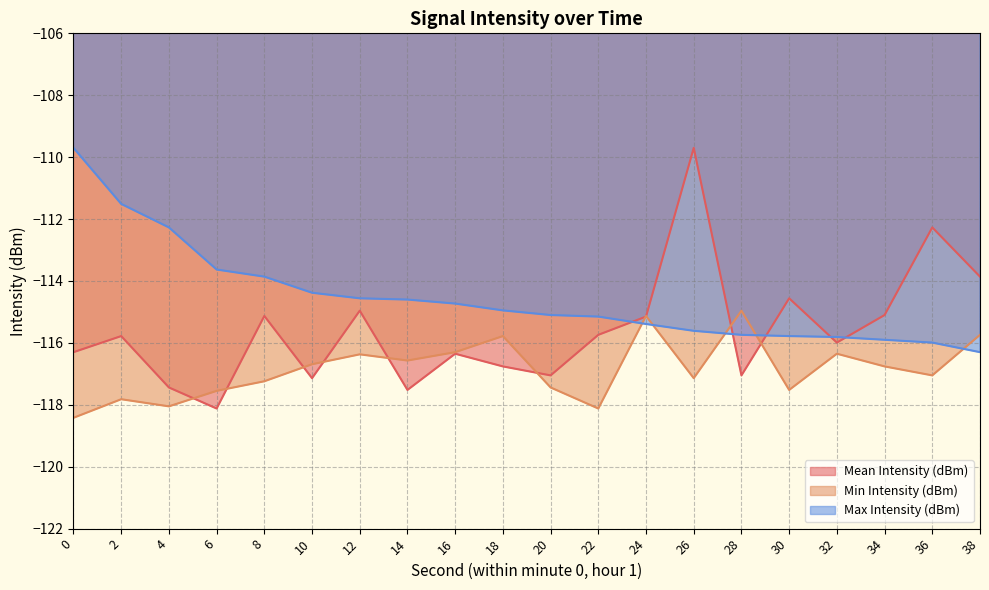

List the series in order of their peak value, lowest first.

Min Intensity (dBm), Mean Intensity (dBm), Max Intensity (dBm)